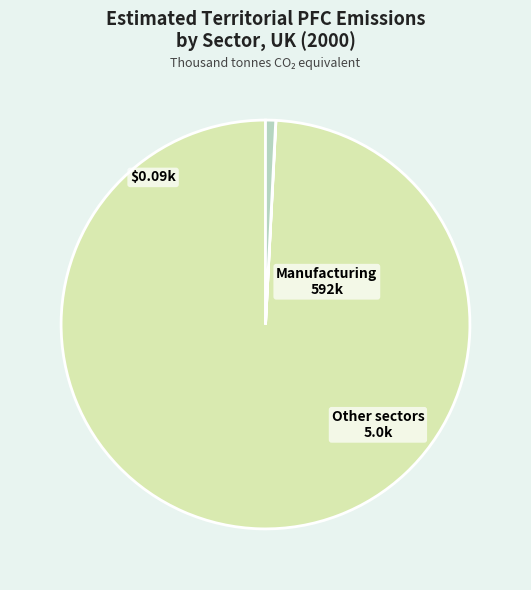

Is there a majority slice in this chart?

Yes